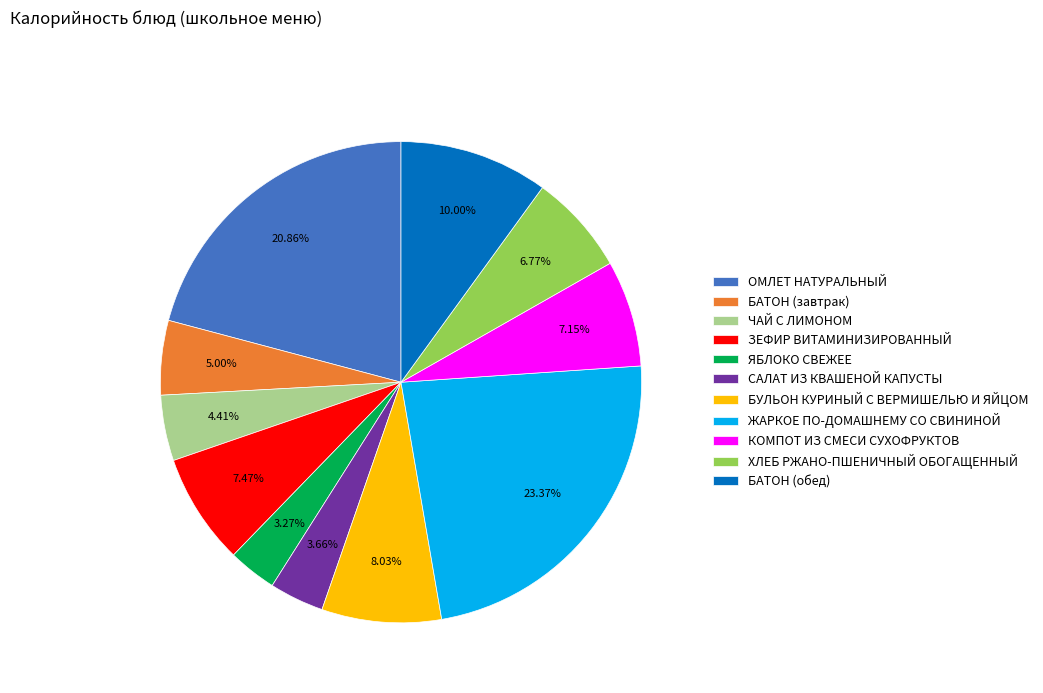

Which slice is the largest?

ЖАРКОЕ ПО-ДОМАШНЕМУ СО СВИНИНОЙ